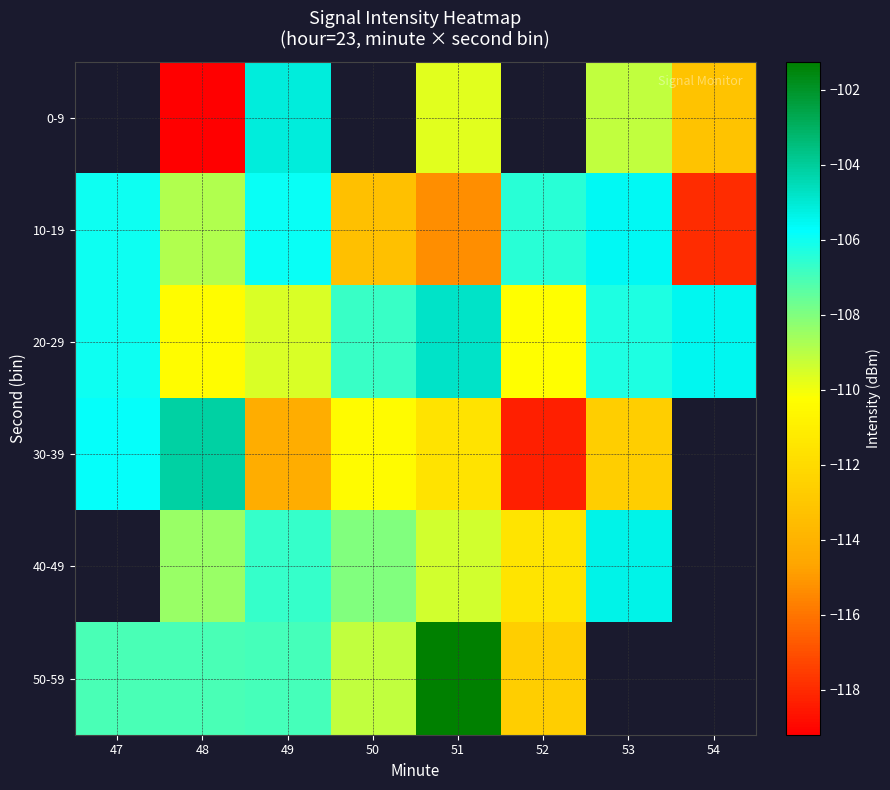

What is the difference between the maximum and minimum values in the 50-59 series?

11.4